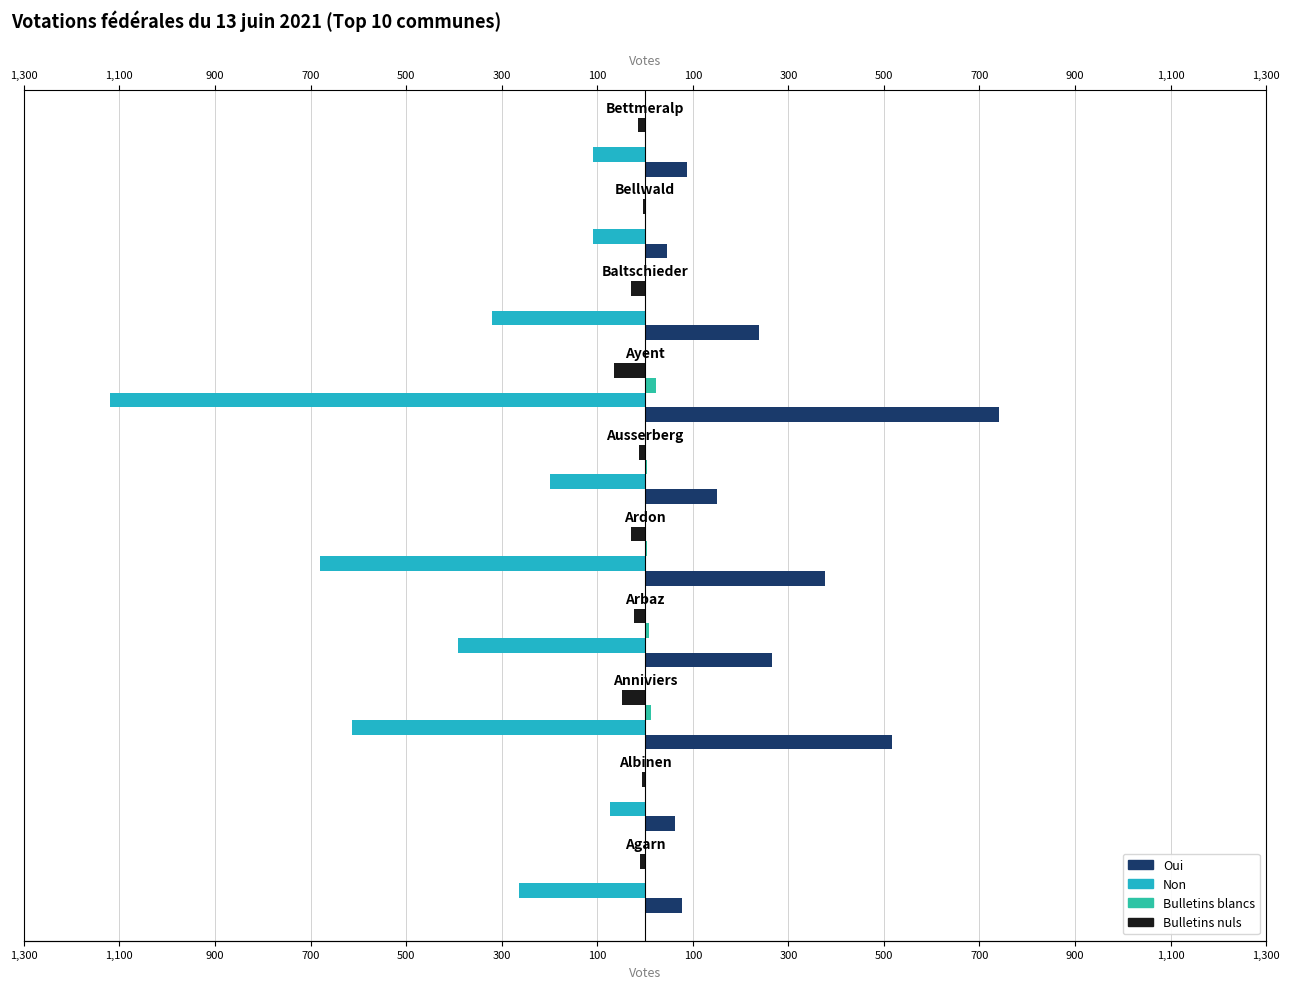

Read the Bulletins blancs value at 700, to the nearest 10.

10